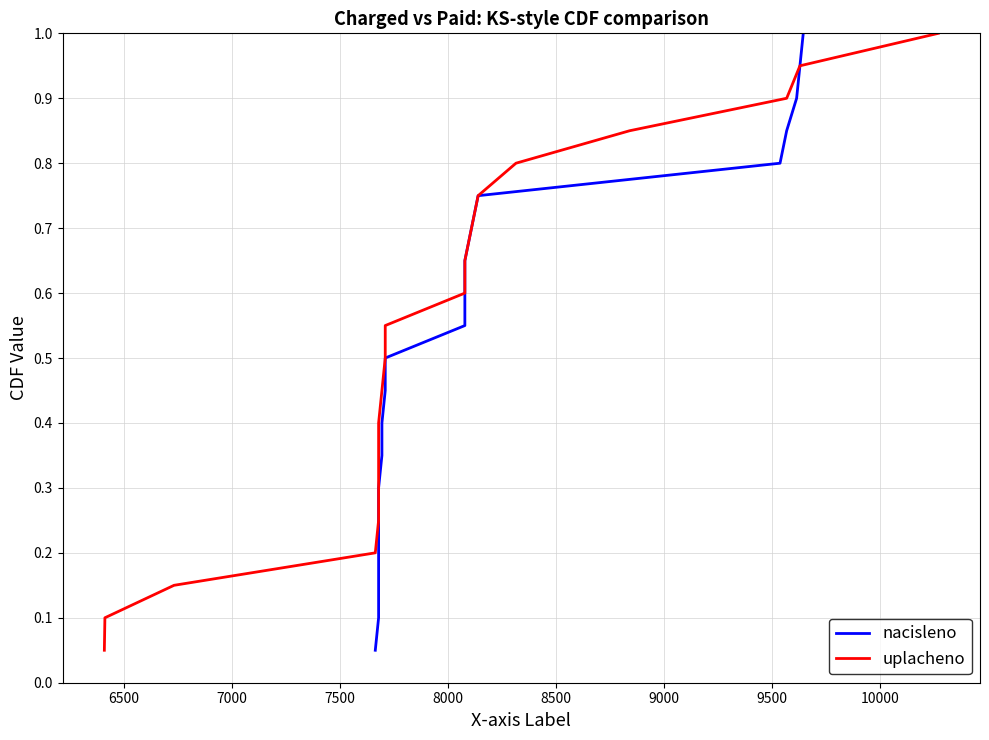

Is the value of uplacheno at 11 greater than the value of nacisleno at 7500?

Yes